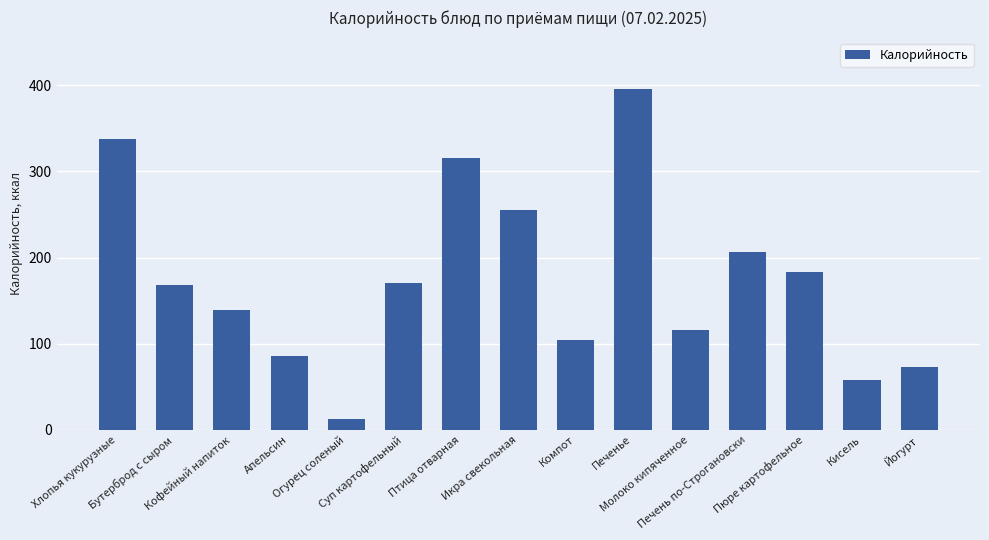

What is the difference between the values at Хлопья кукурузные and Бутерброд с сыром?

170